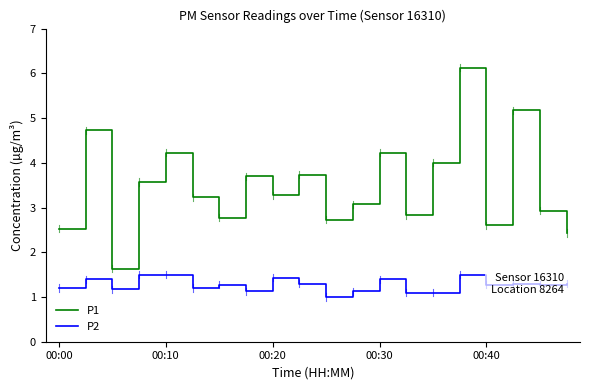

Rank the series by their average value, from lowest to highest.

P2, P1